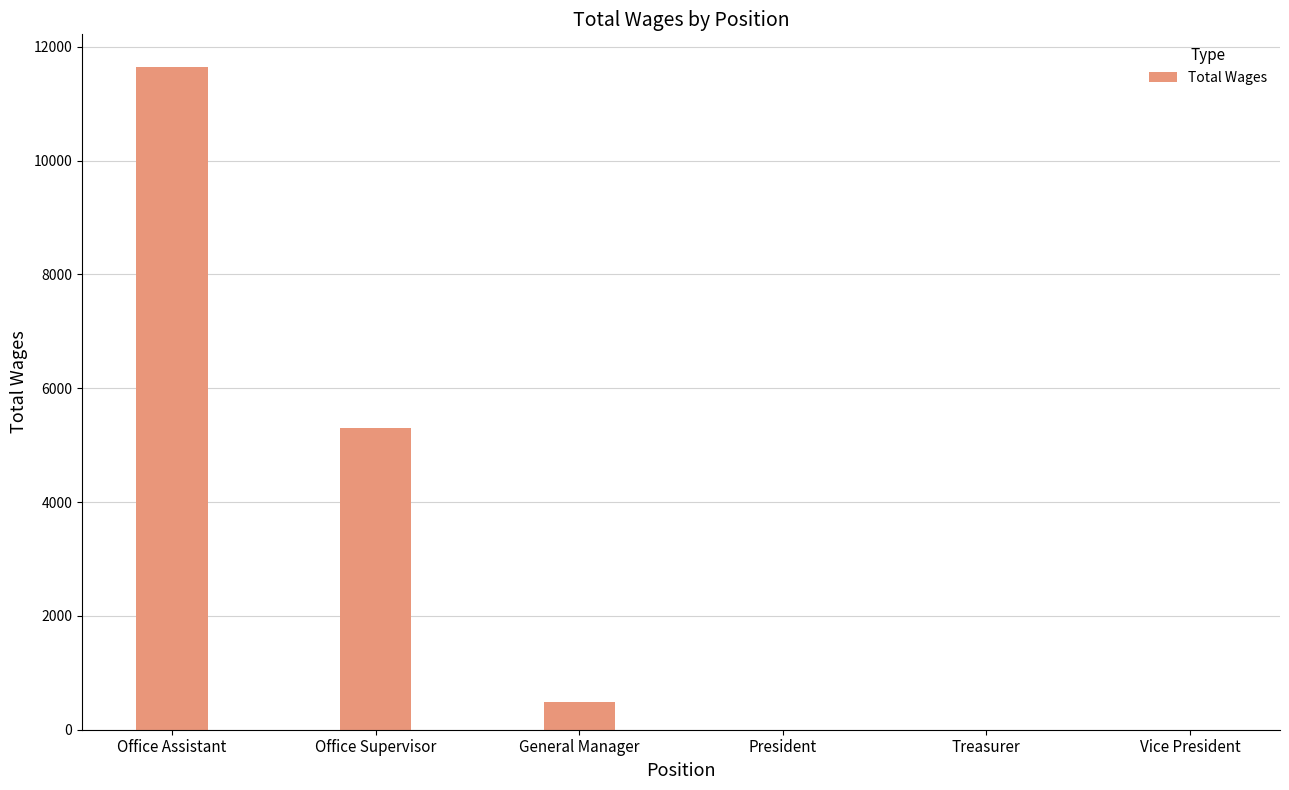

At which label is the value closest to 5819?

Office Supervisor